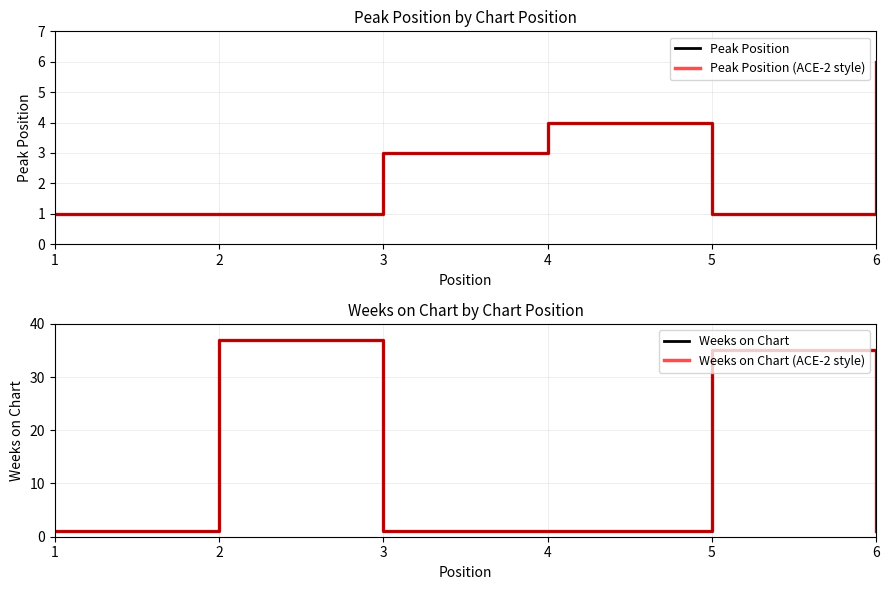

Reading left to right, extract all data points from this chart.

Peak Position: 1	1	3	4	1	6
Peak Position (ACE-2 style): 1	1	3	4	1	6
Weeks on Chart: 1	37	1	1	35	1
Weeks on Chart (ACE-2 style): 1	37	1	1	35	1